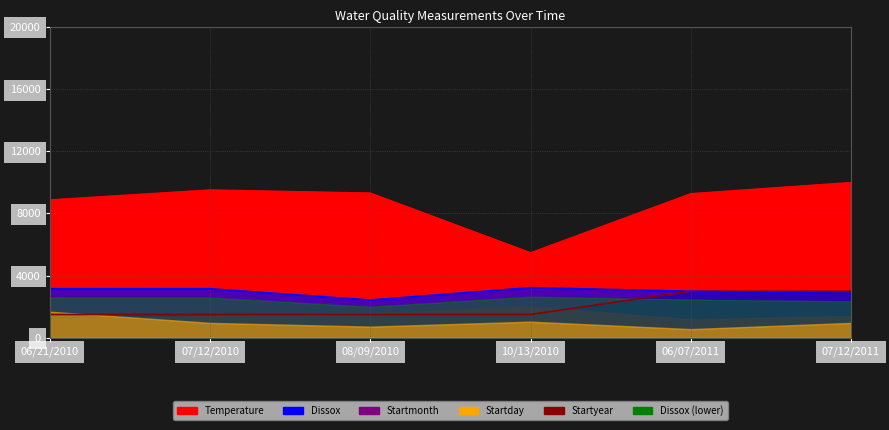

True or false: Startyear line and Temperature line cross at least once.

False